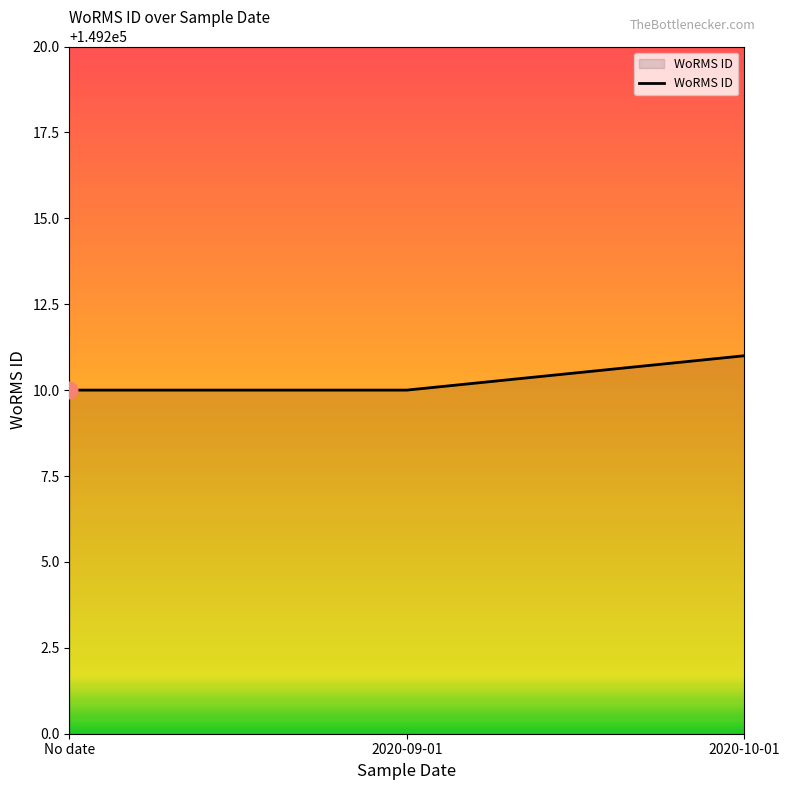

What position from the right is No date?

3